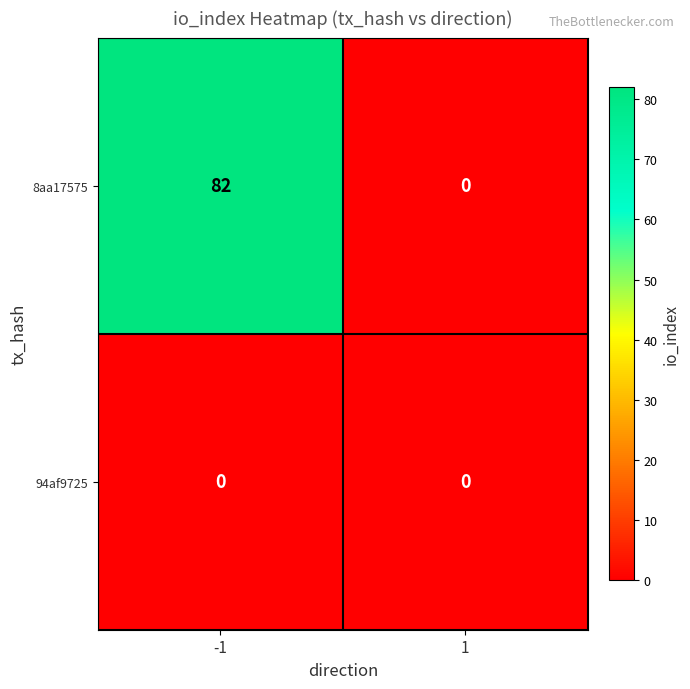

List the series in order of their overall mean, lowest first.

94af9725, 8aa17575